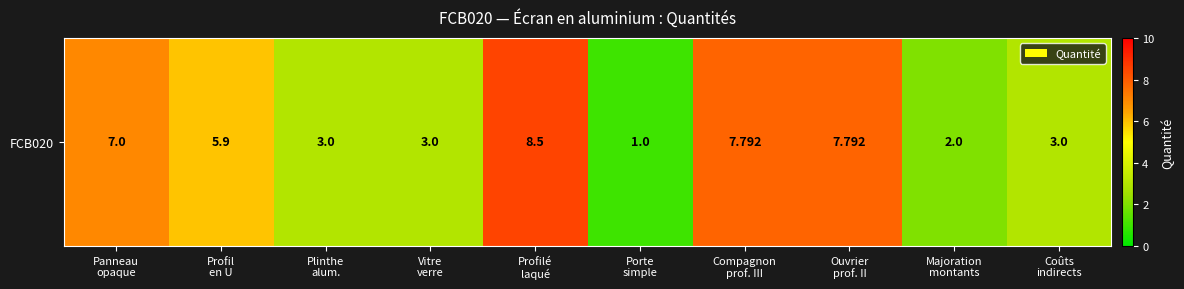

What is the average value?

4.9